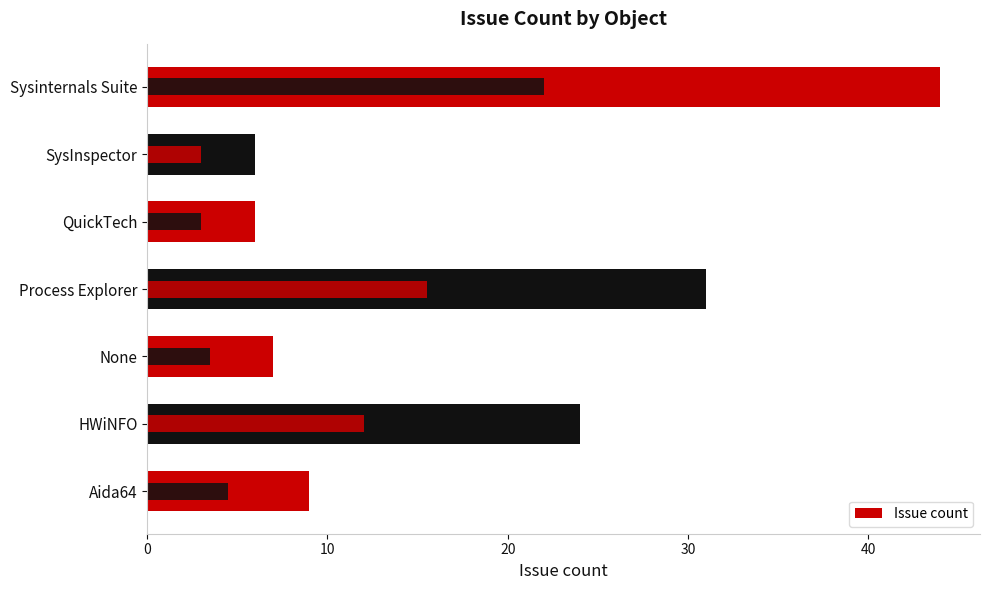

What is the smallest value displayed?

6